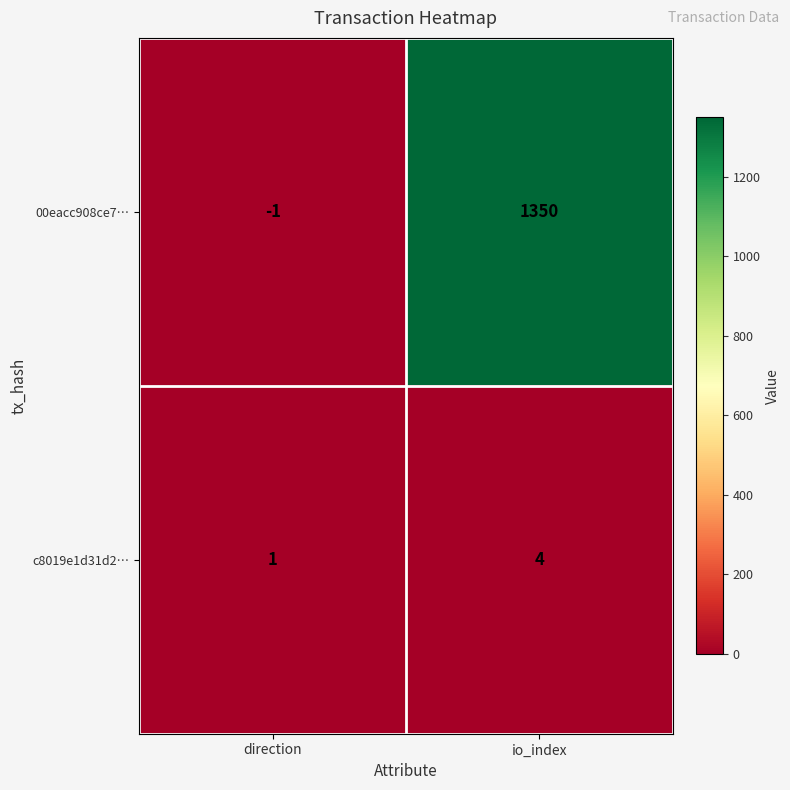

Read the 00eacc908ce7… value at io_index, to the nearest 10.

1350